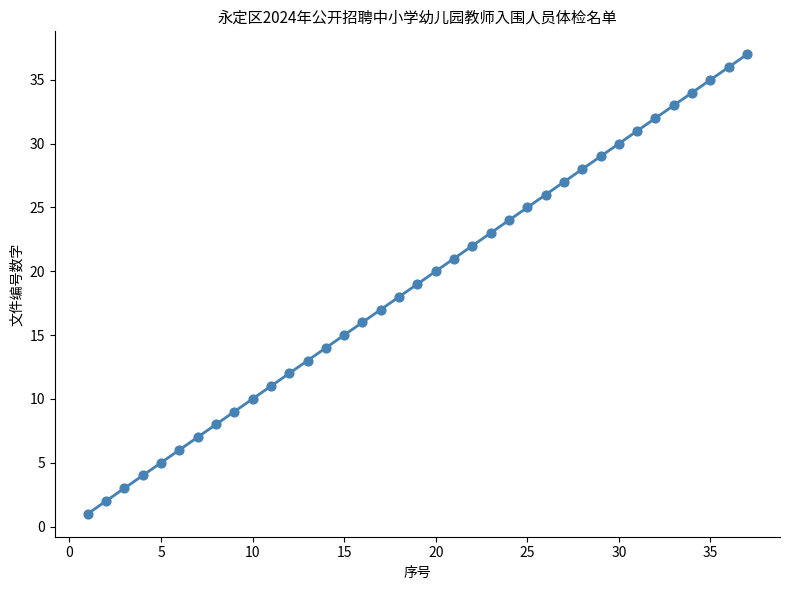

Between 23 and 28, which is larger?

28